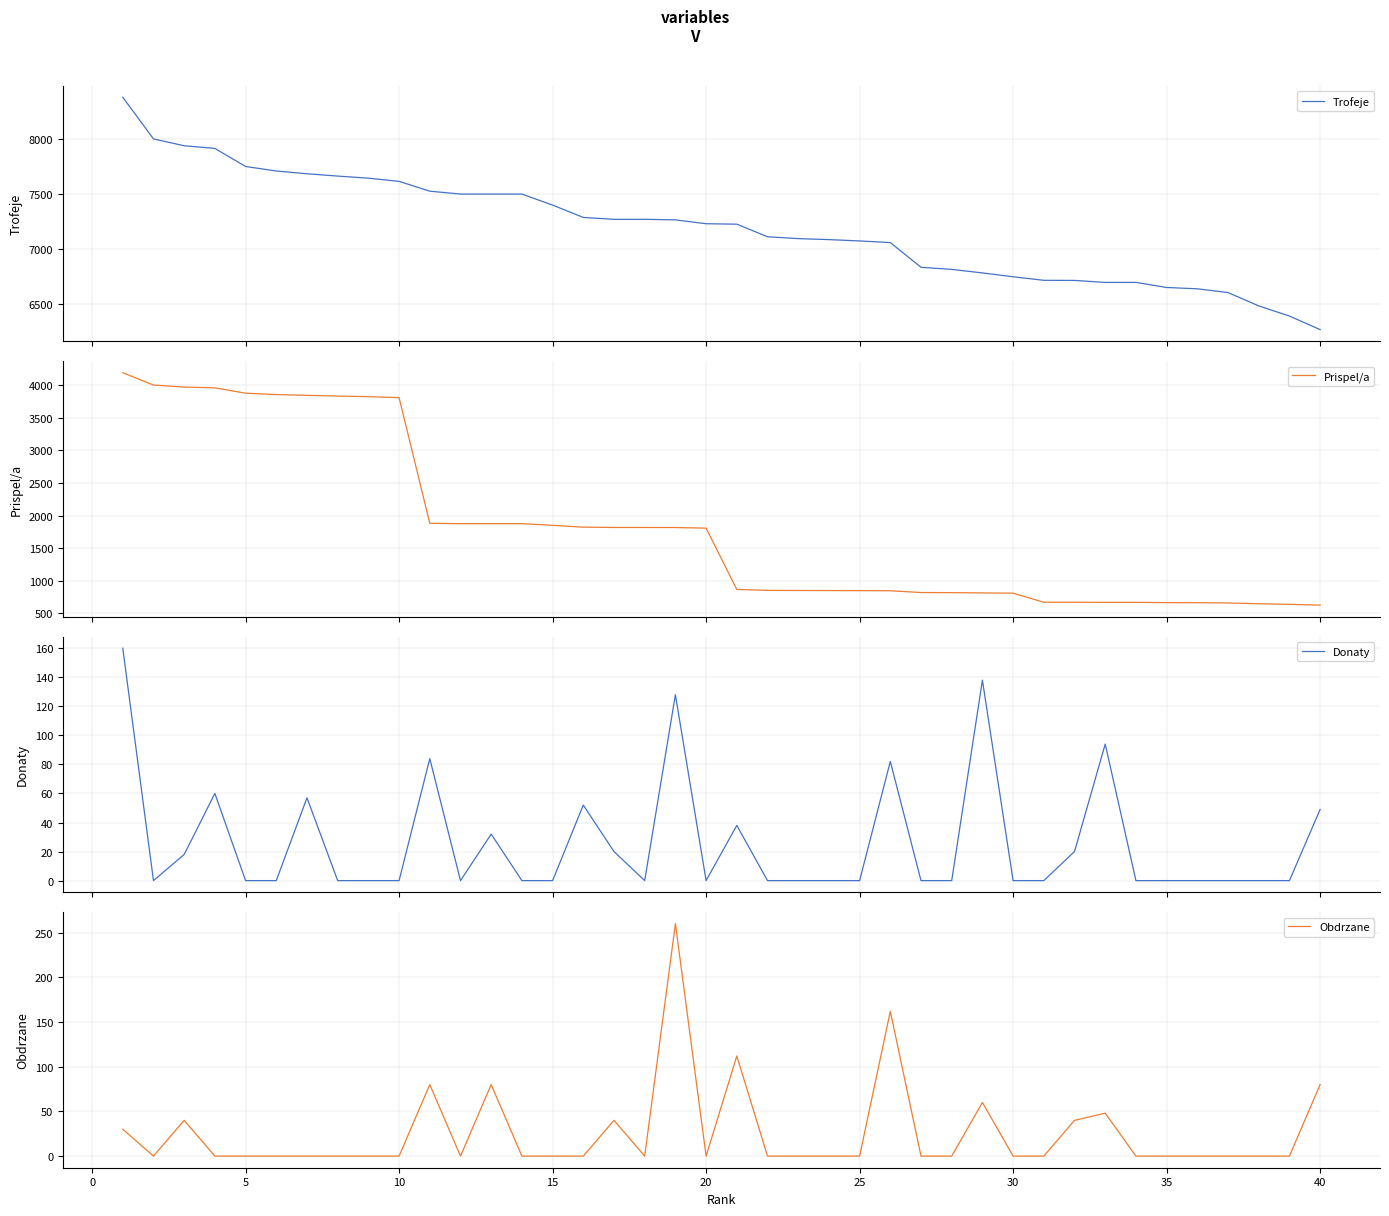

What is the minimum value for Trofeje?

6271